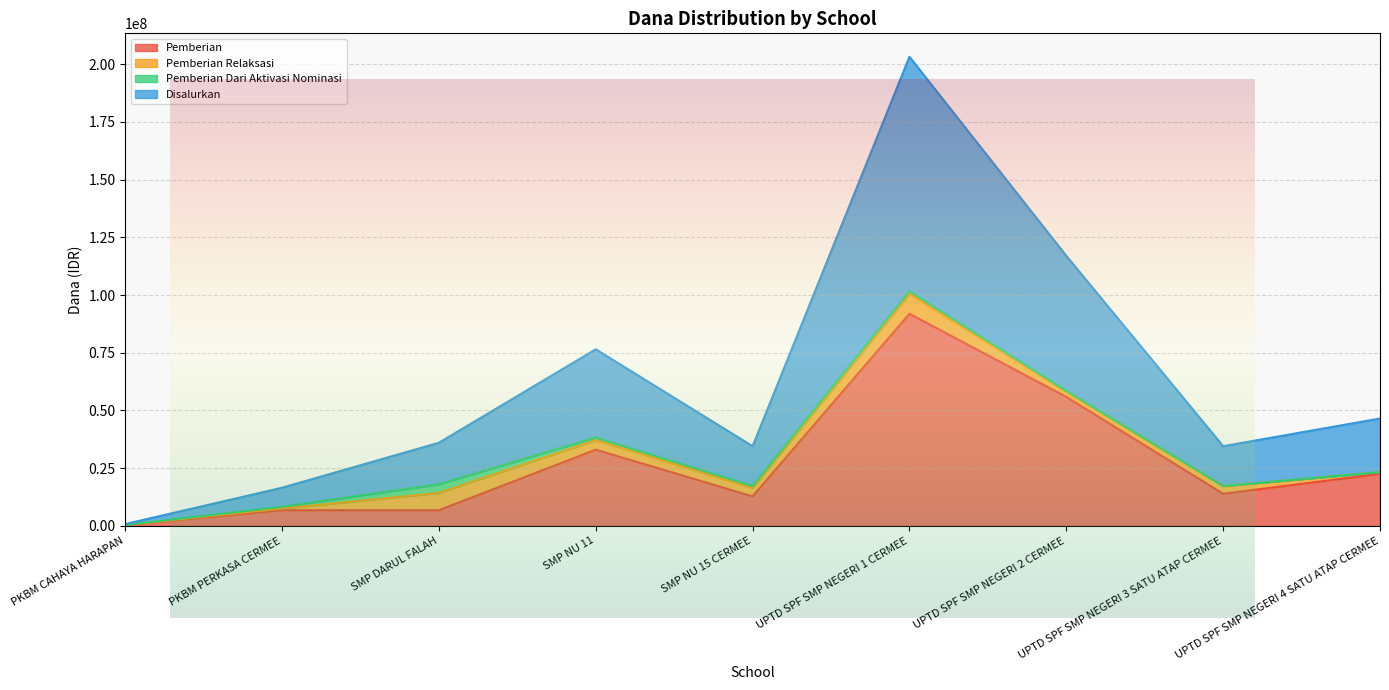

True or false: Disalurkan and Pemberian cross at least once.

False